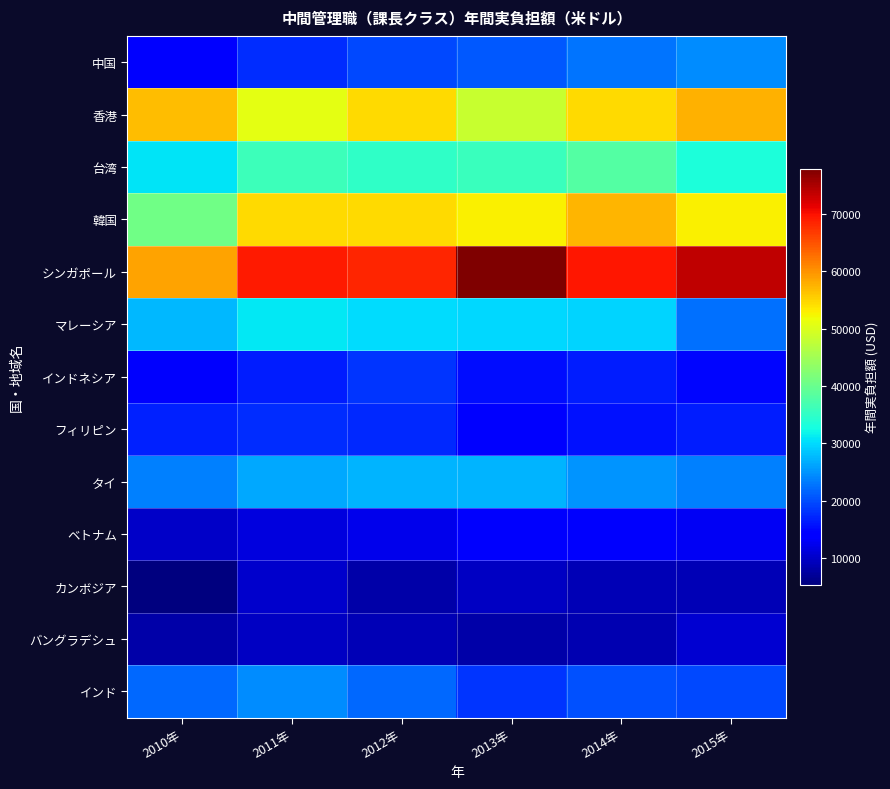

Between 2010年 and 2013年, which series saw the biggest shift?

シンガポール